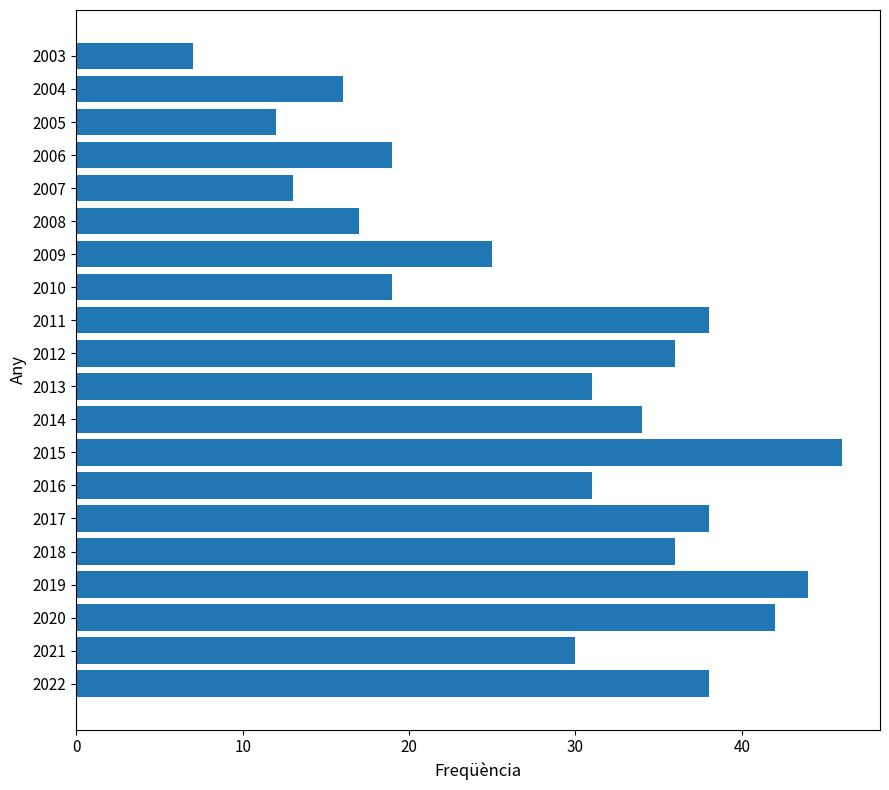

How many distinct data groups are displayed?

1